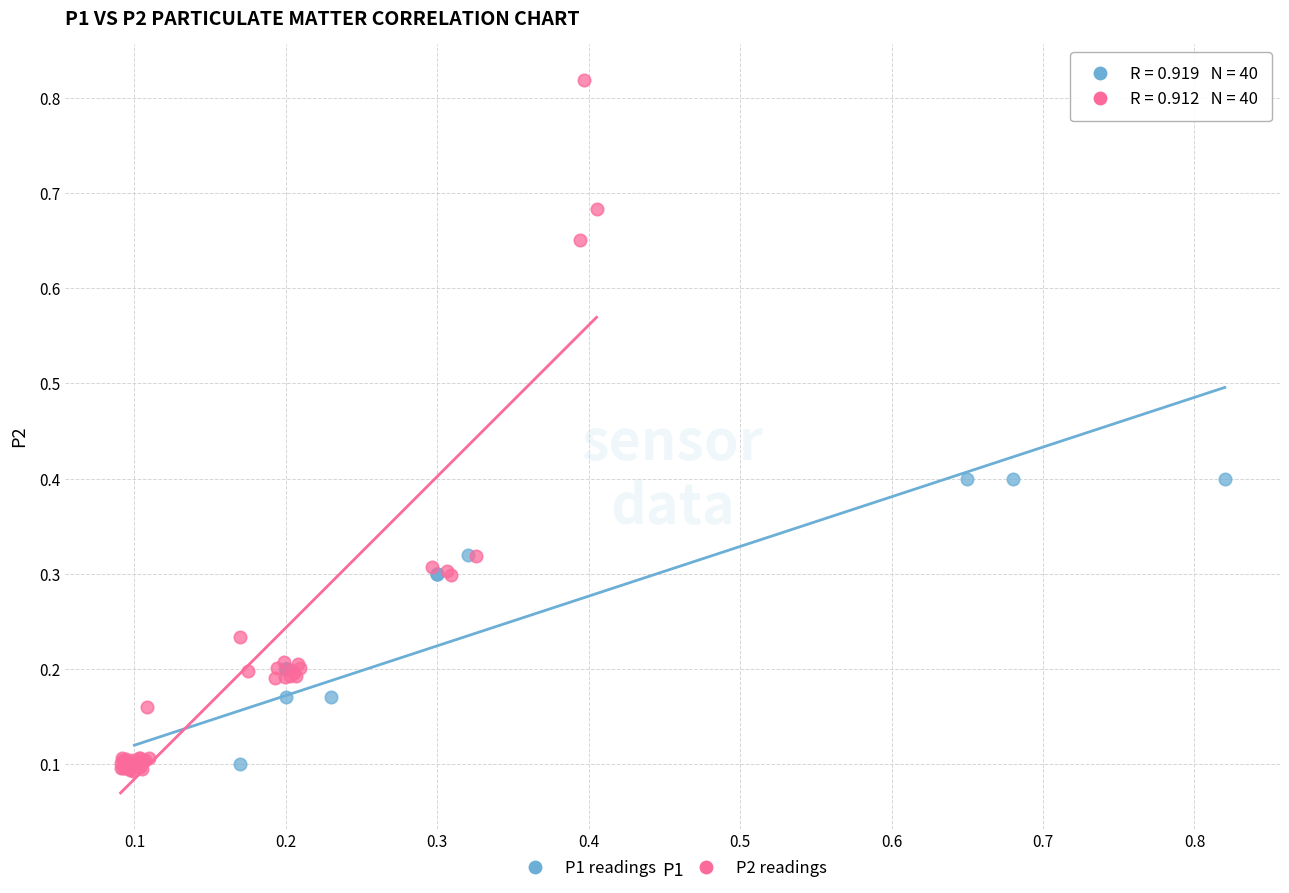

What are all the series names shown in the legend?

P1 readings, P2 readings